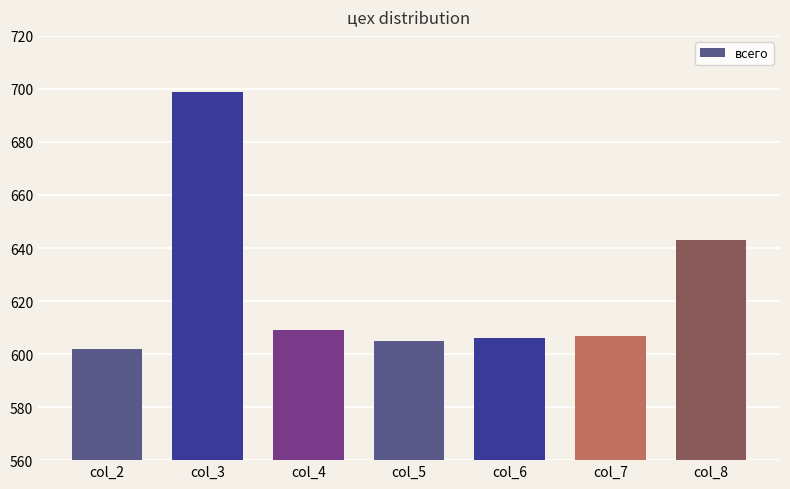

What is the value of the 4th bar from the left?

605